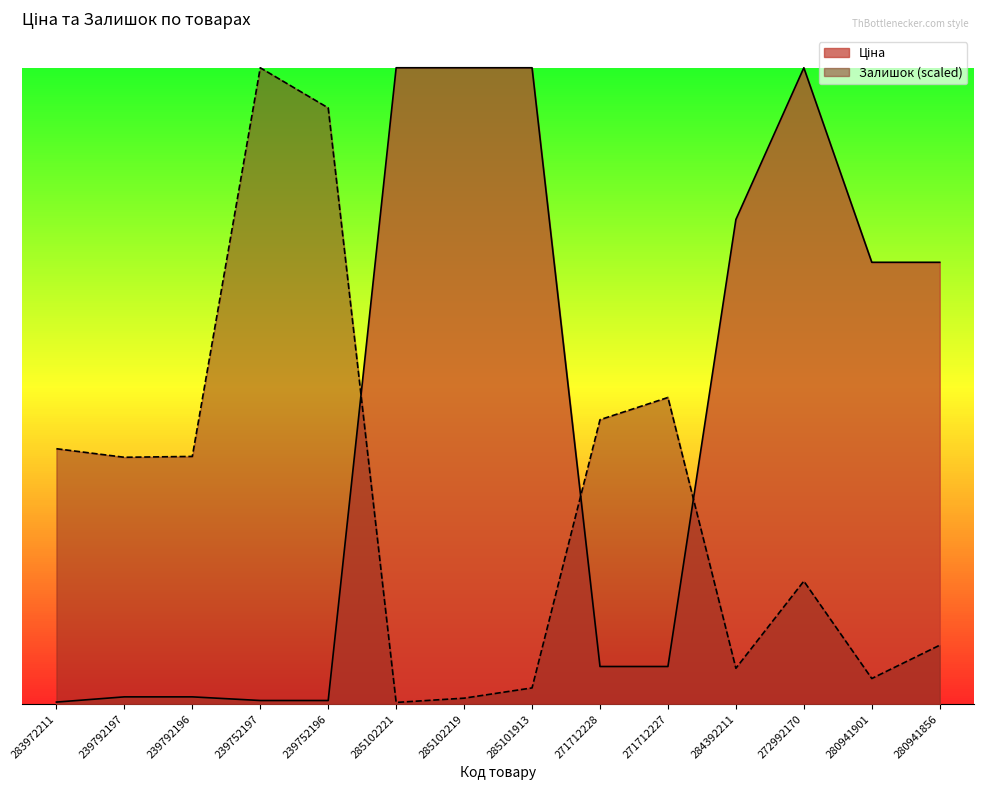

Reading left to right, what are all the values shown in this chart?

Ціна: 283972211=32.0	239792197=113.3	239792196=113.3	239752197=56.7	239752196=56.7	285102221=9908.5	285102219=9908.5	285101913=9908.5	271712228=586.0	271712227=586.0	284392211=7545.9	272992170=9908.5	280941901=6879.5	280941856=6879.5
Залишок: 283972211=3976.7	239792197=3843.7	239792196=3857.0	239752197=9908.5	239752196=9283.4	285102221=26.6	285102219=93.1	285101913=252.7	271712228=4428.9	271712227=4774.7	284392211=558.6	272992170=1915.2	280941901=399.0	280941856=917.7